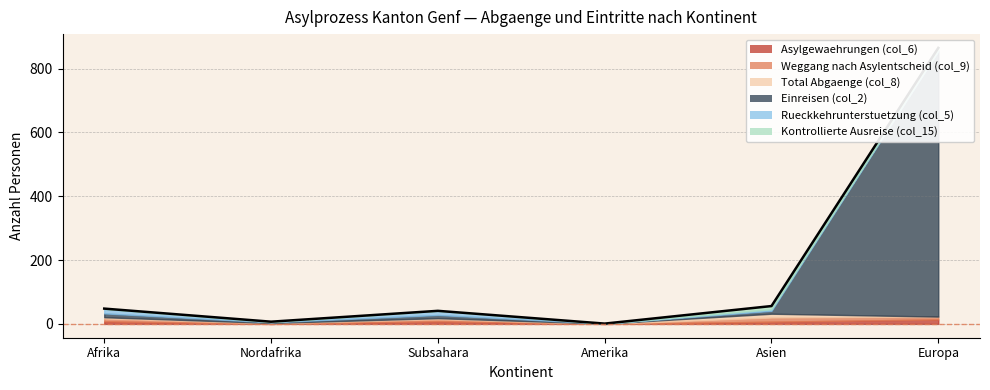

True or false: Total Abgaenge (col_8) and Kontrollierte Ausreise (col_15) cross at least once.

True